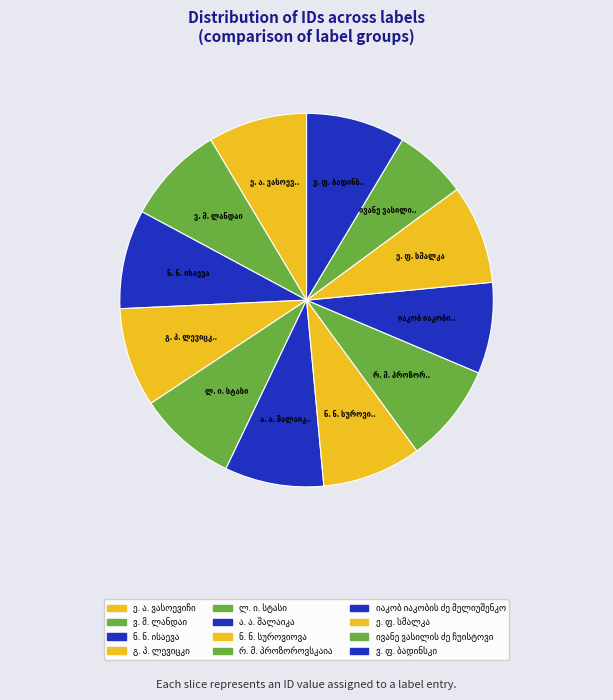

Rank the categories by value from lowest to highest.

ივანე ვასილის ძე ჩუისტოვი, იაკობ იაკობის ძე მელიუშენკო, ე. ა. ვასოევიჩი, რ. მ. პროზოროვსკაია, ნ. ნ. სუროვიოვა, ე. ფ. სმალკა, ვ. ფ. ბადინსკი, ა. ა. შალაიკა, ნ. ნ. ისაევა, ვ. მ. ლანდაი, გ. პ. ლევიცკი, ლ. ი. სტასი